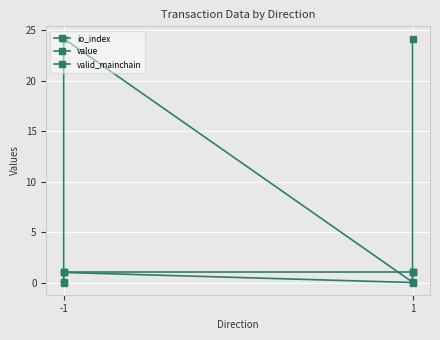

List the series in order of their peak value, highest first.

value, io_index, valid_mainchain